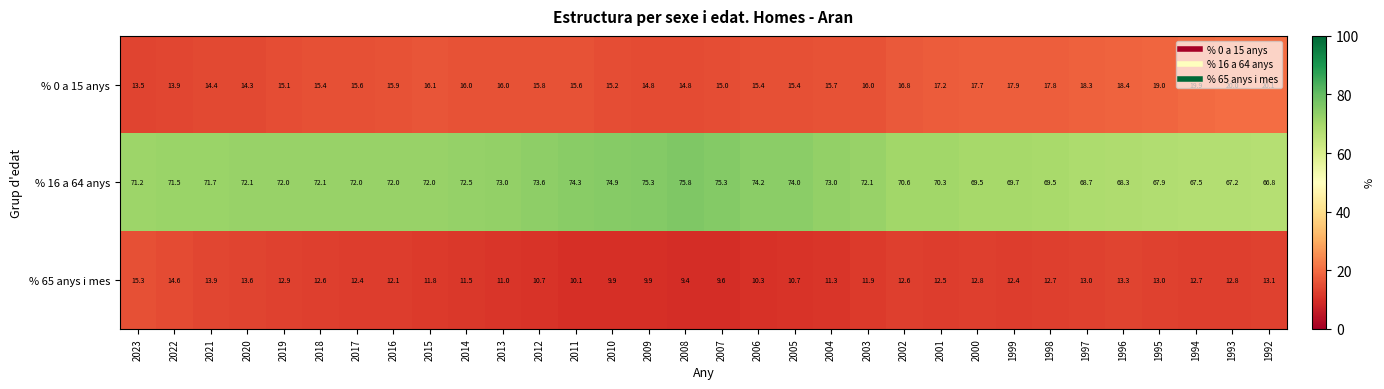

Where does the % 16 a 64 anys series first go above 72?

2020